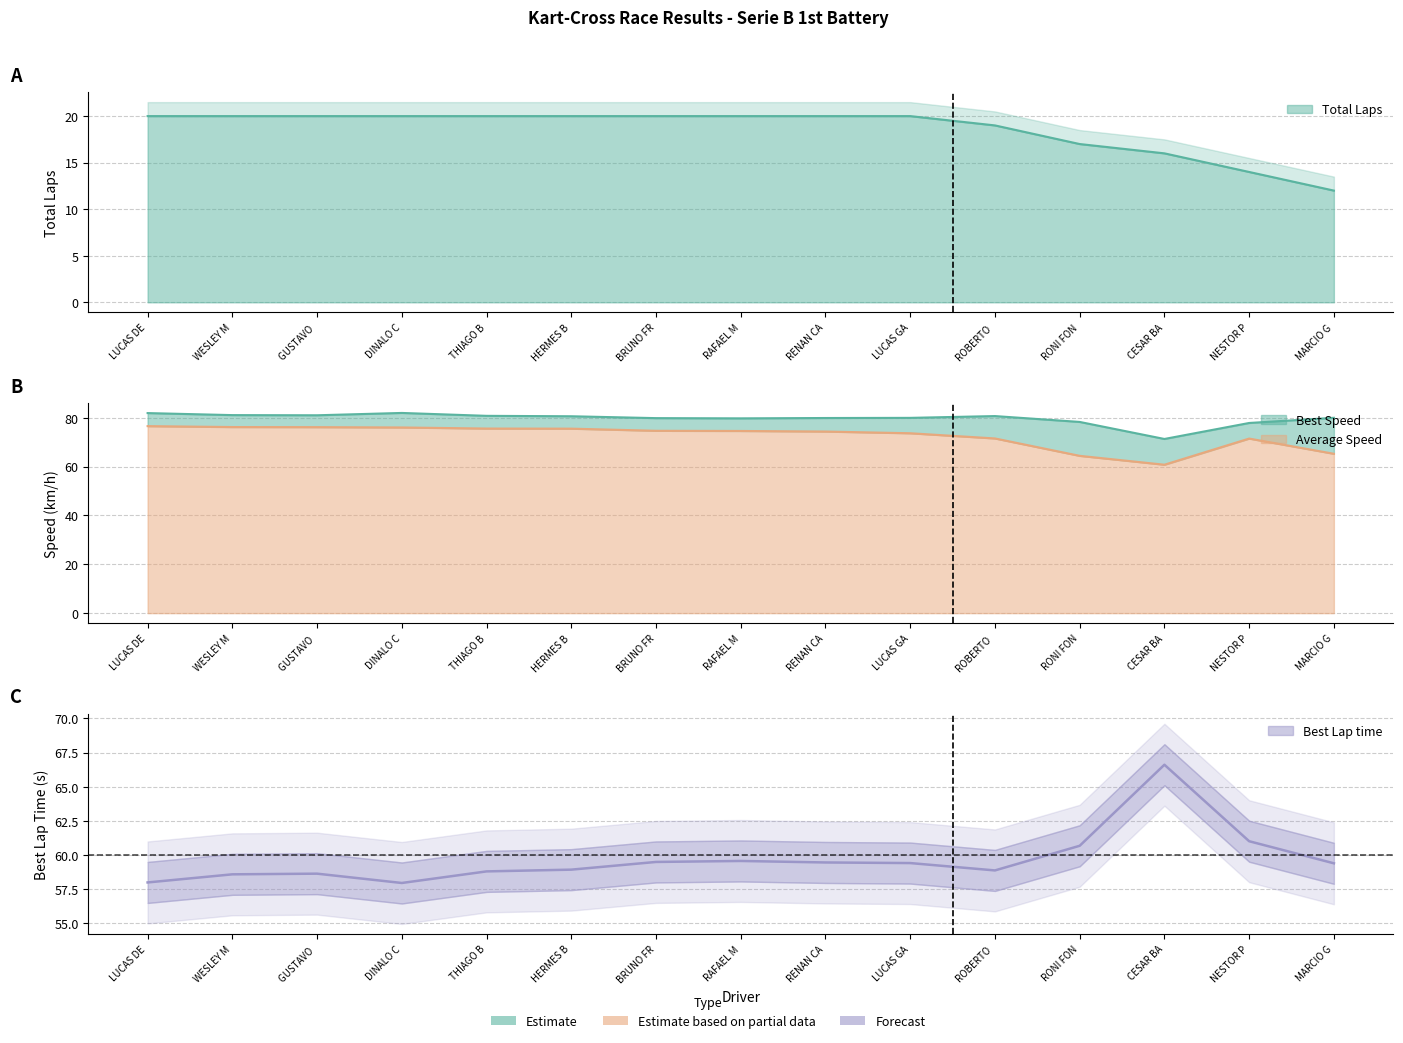

What is the difference between the Average Speed values at MARCIO G and BRUNO FR?

9.4